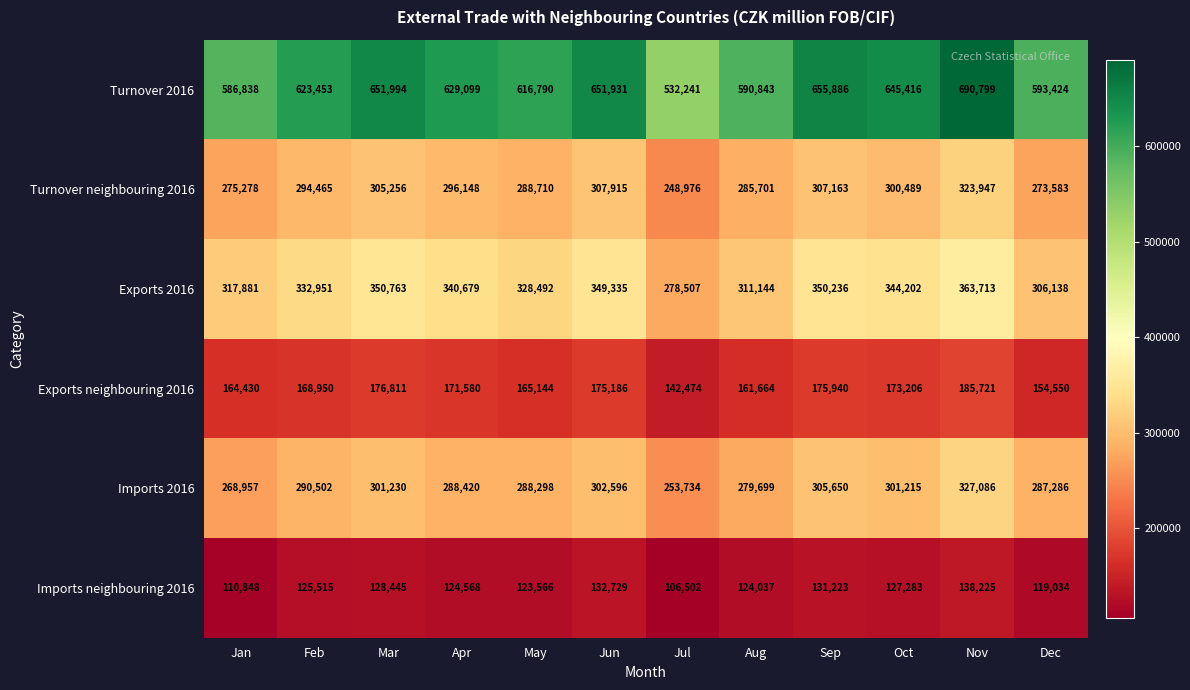

At which label is Exports neighbouring 2016 closest to 164097?

Jan